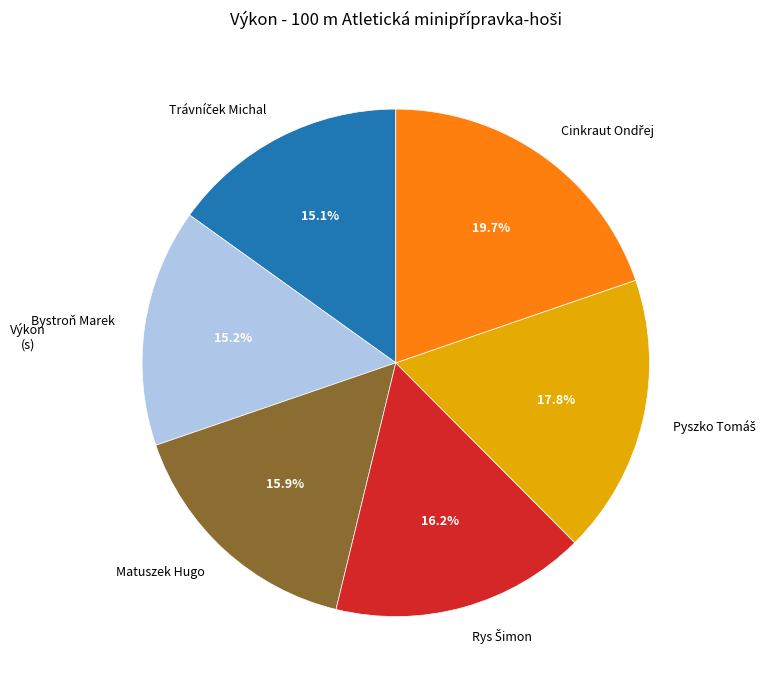

How many segments does this pie chart have?

6